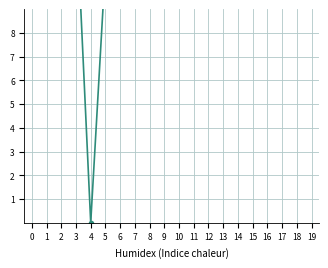

Which has a higher value, 17 or 12?

12